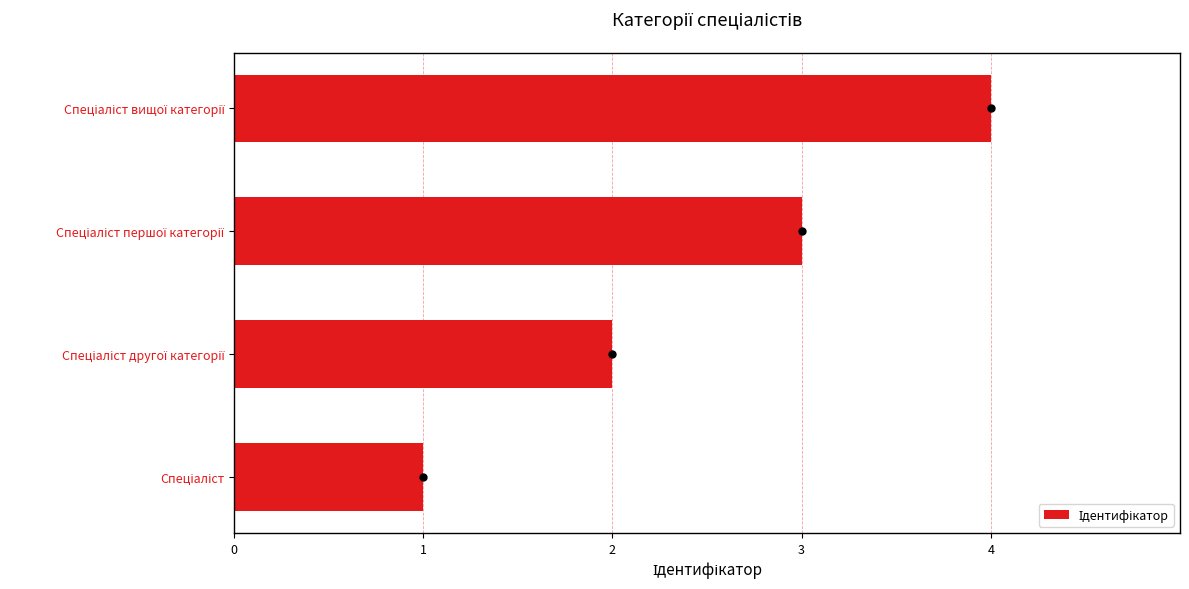

What is the sum of all values?

10